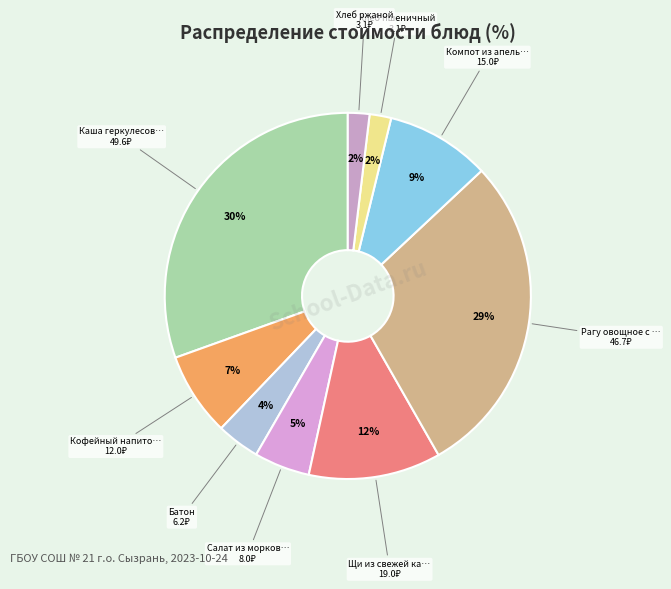

Count the number of slices in the pie.

9